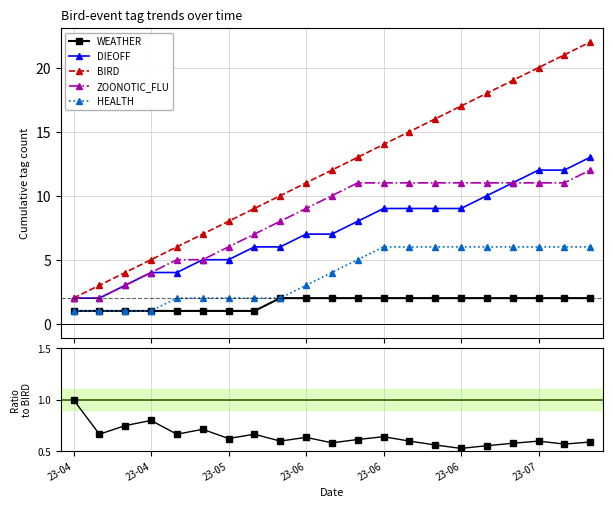

What is the total value across all series at 13?

43.6